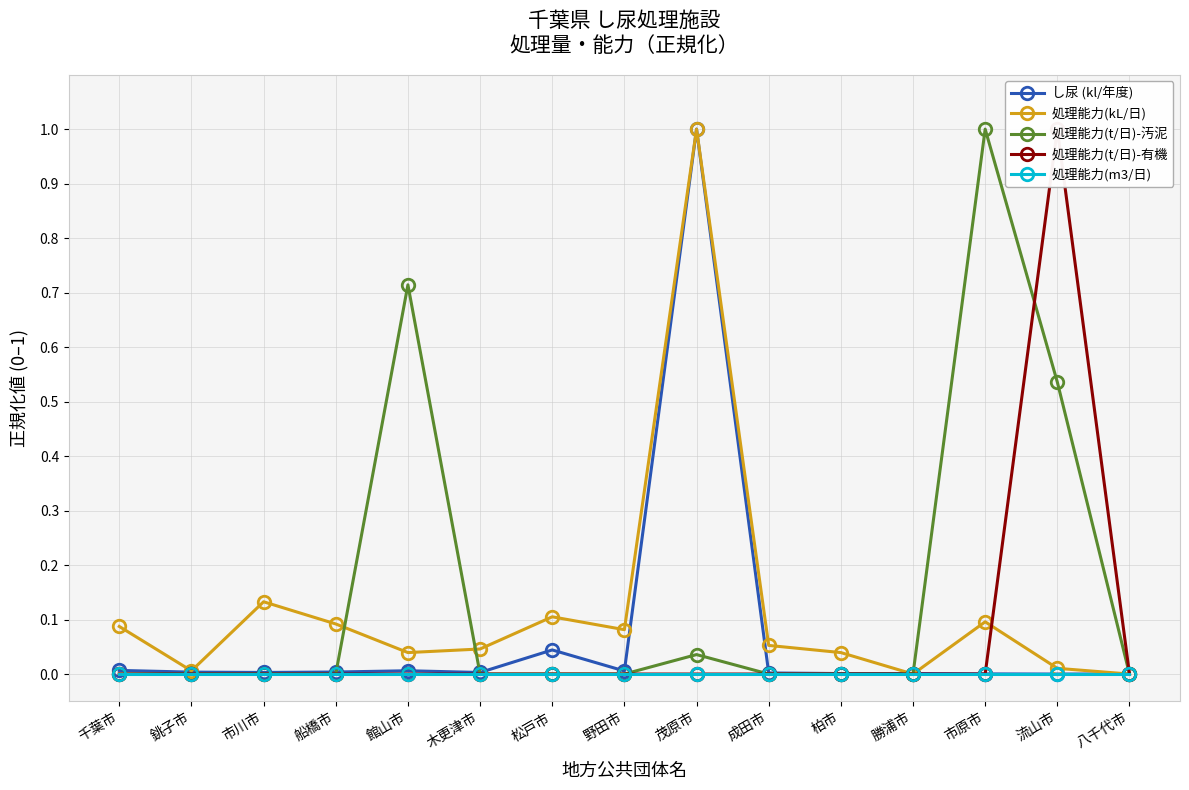

How many values in し尿 (kl/年度) are above zero?

14